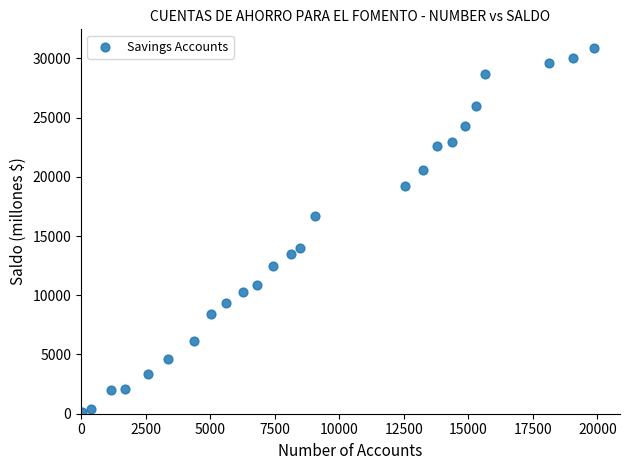

What Y value in the scatter plot is closest to 15507?

16665.5